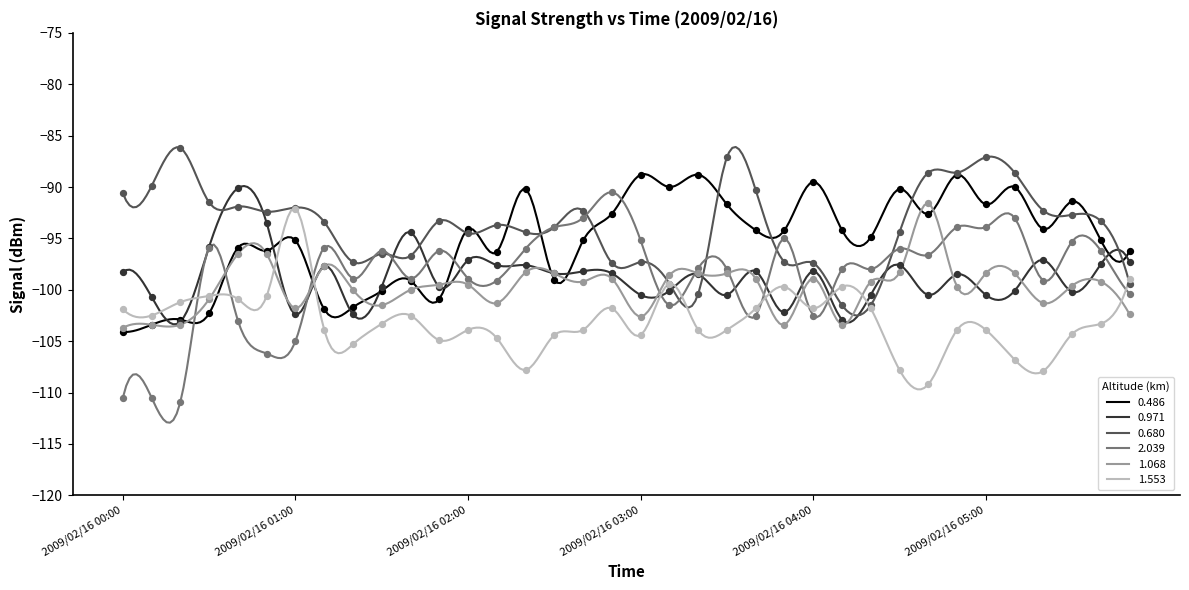

What are all the series names shown in the legend?

0.486, 0.971, 0.680, 2.039, 1.068, 1.553